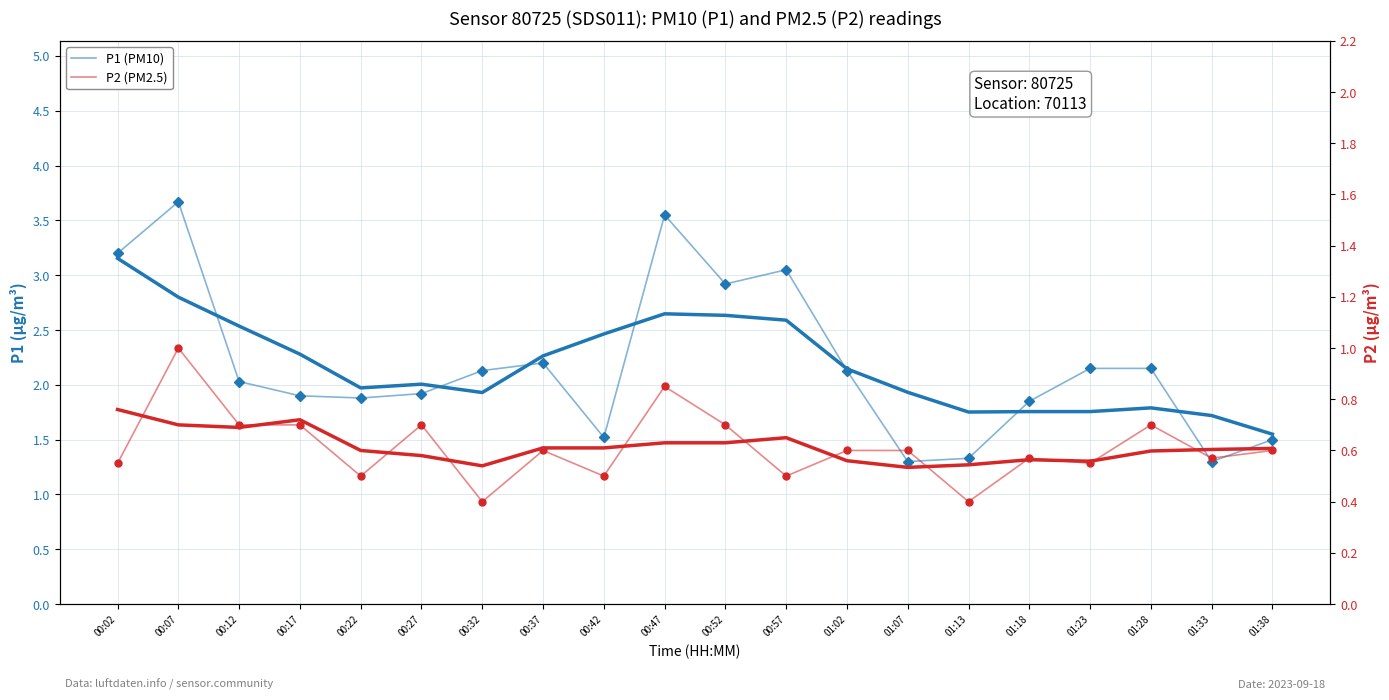

Rank the series by their maximum value, from highest to lowest.

P1 (PM10), P2 (PM2.5)